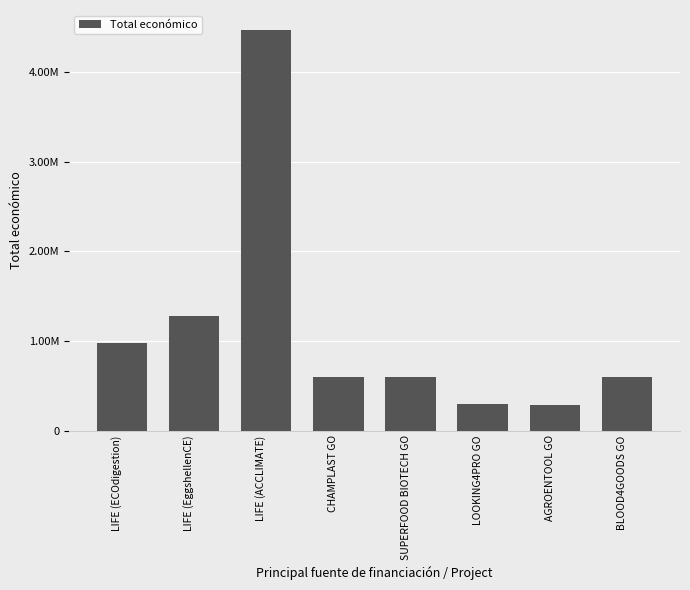

Reading left to right, extract all data points from this chart.

971420	1272314	4468538	596368	593713	293645	283310	599960